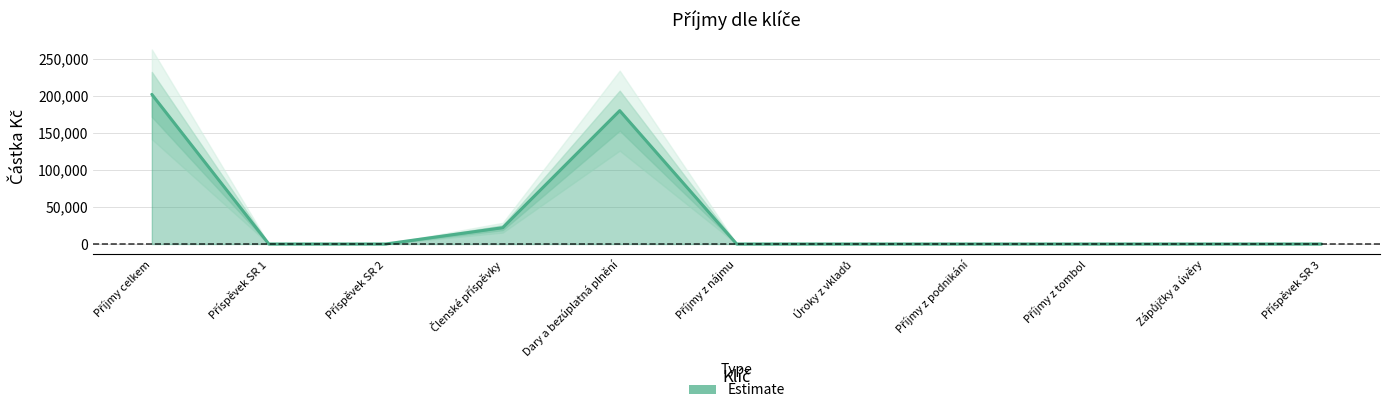

Does the chart display data point markers on the line(s)?

No